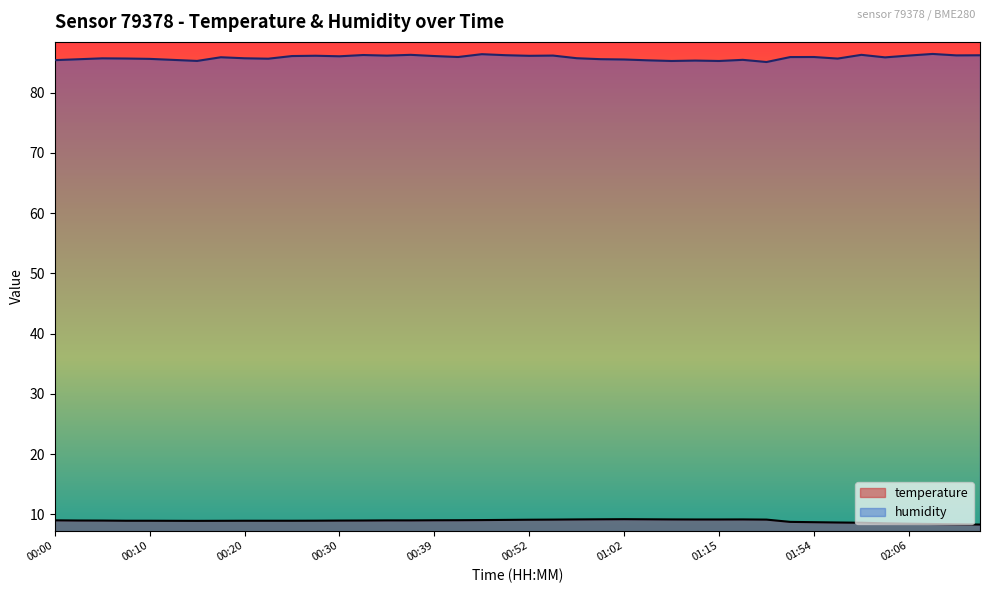

True or false: temperature has a value of 11.7 at 02:09.

False